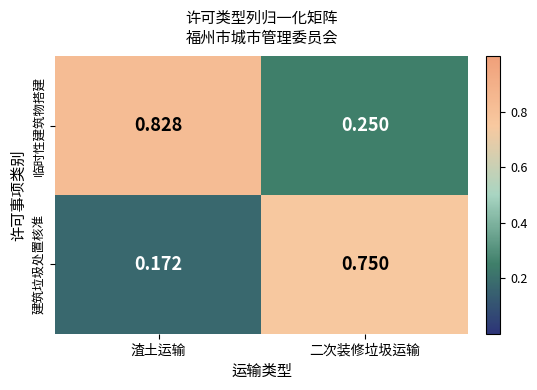

List the labels in order of 临时性建筑物搭建 value, smallest first.

二次装修垃圾运输, 渣土运输